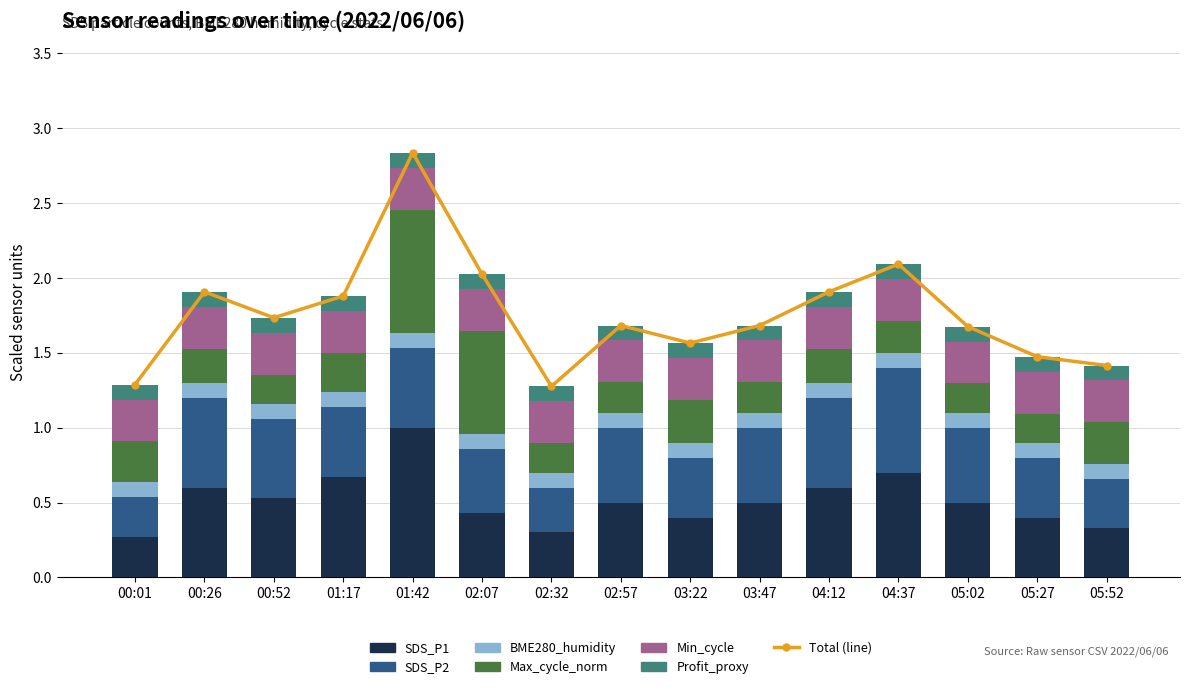

What is the label of the 6th bar from the right?

03:47